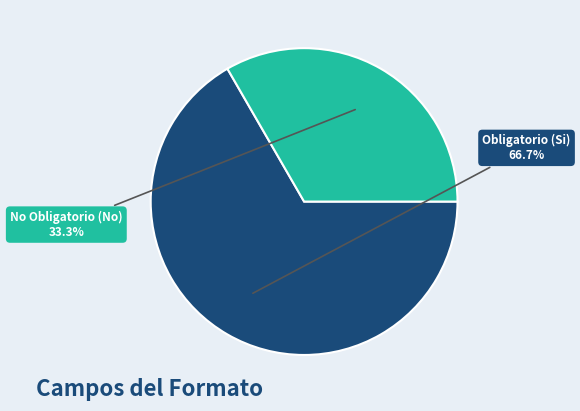

Does any single category account for the majority?

Yes